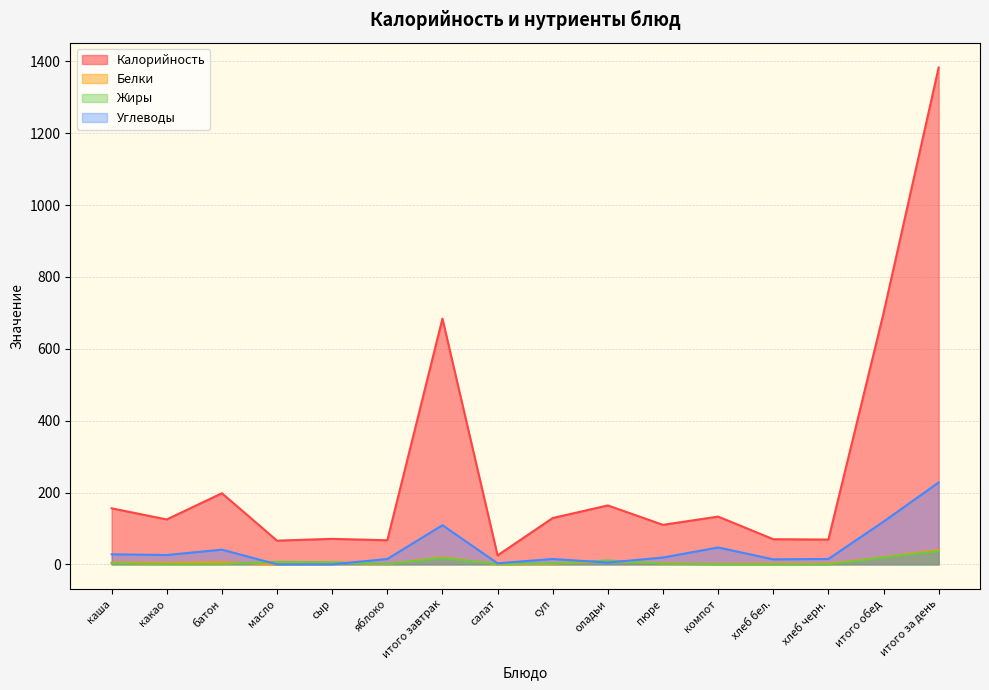

What is the maximum value for Белки?

40.0